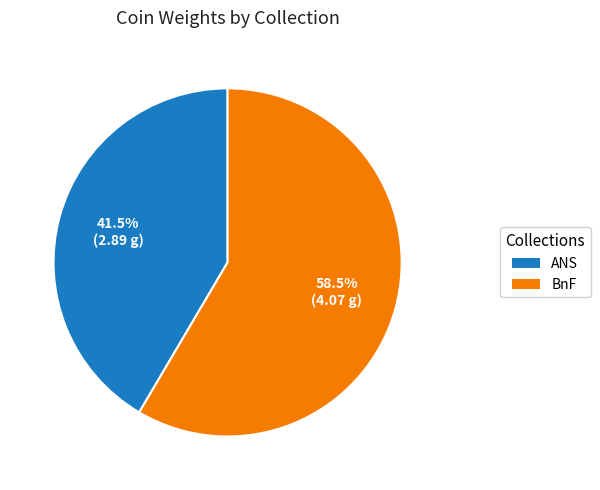

Rank the categories by value from highest to lowest.

BnF, ANS